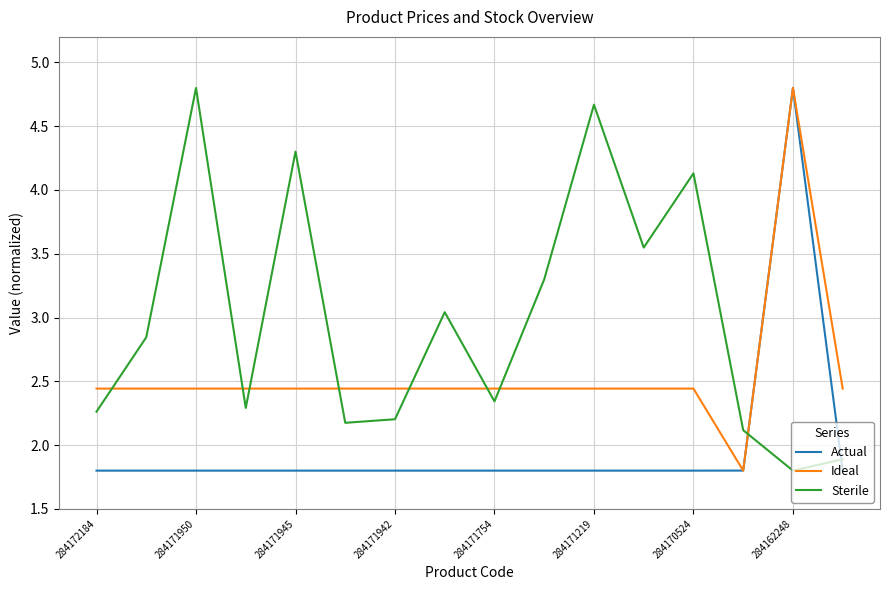

After their last crossing, which series has the higher values: Sterile or Ideal?

Ideal